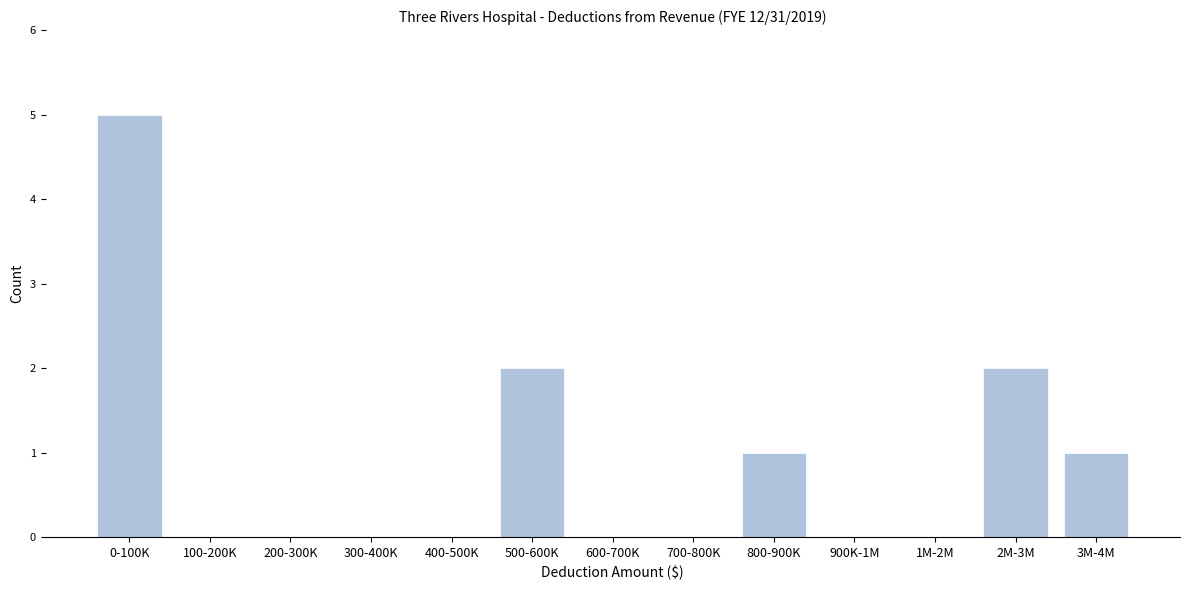

Reading left to right, transcribe all the data shown in this chart.

0-100K=5	100-200K=0	200-300K=0	300-400K=0	400-500K=0	500-600K=2	600-700K=0	700-800K=0	800-900K=1	900K-1M=0	1M-2M=0	2M-3M=2	3M-4M=1